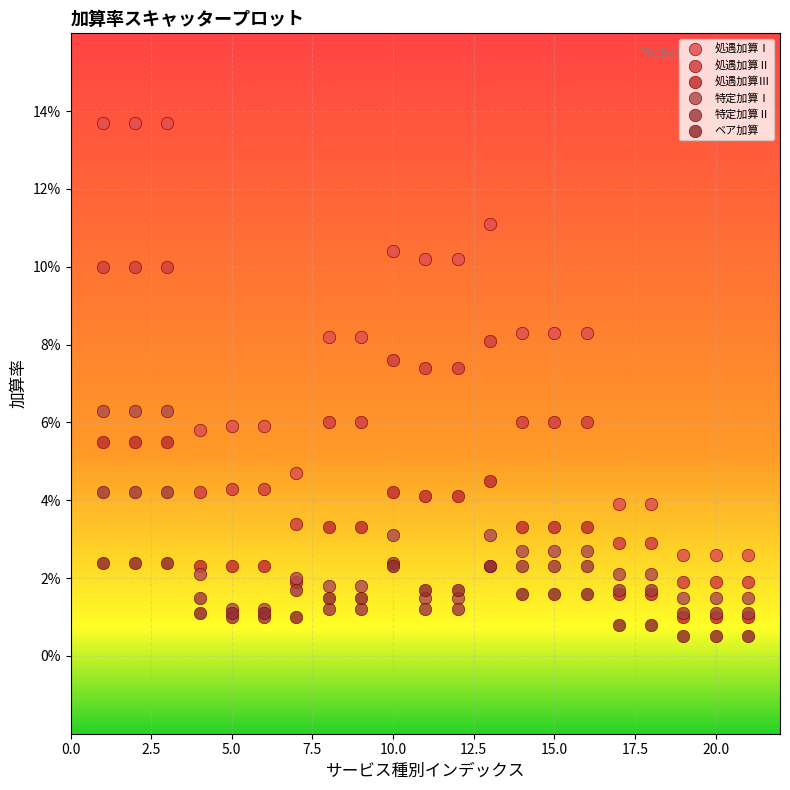

Which series reaches the maximum Y coordinate?

処遇加算Ⅰ